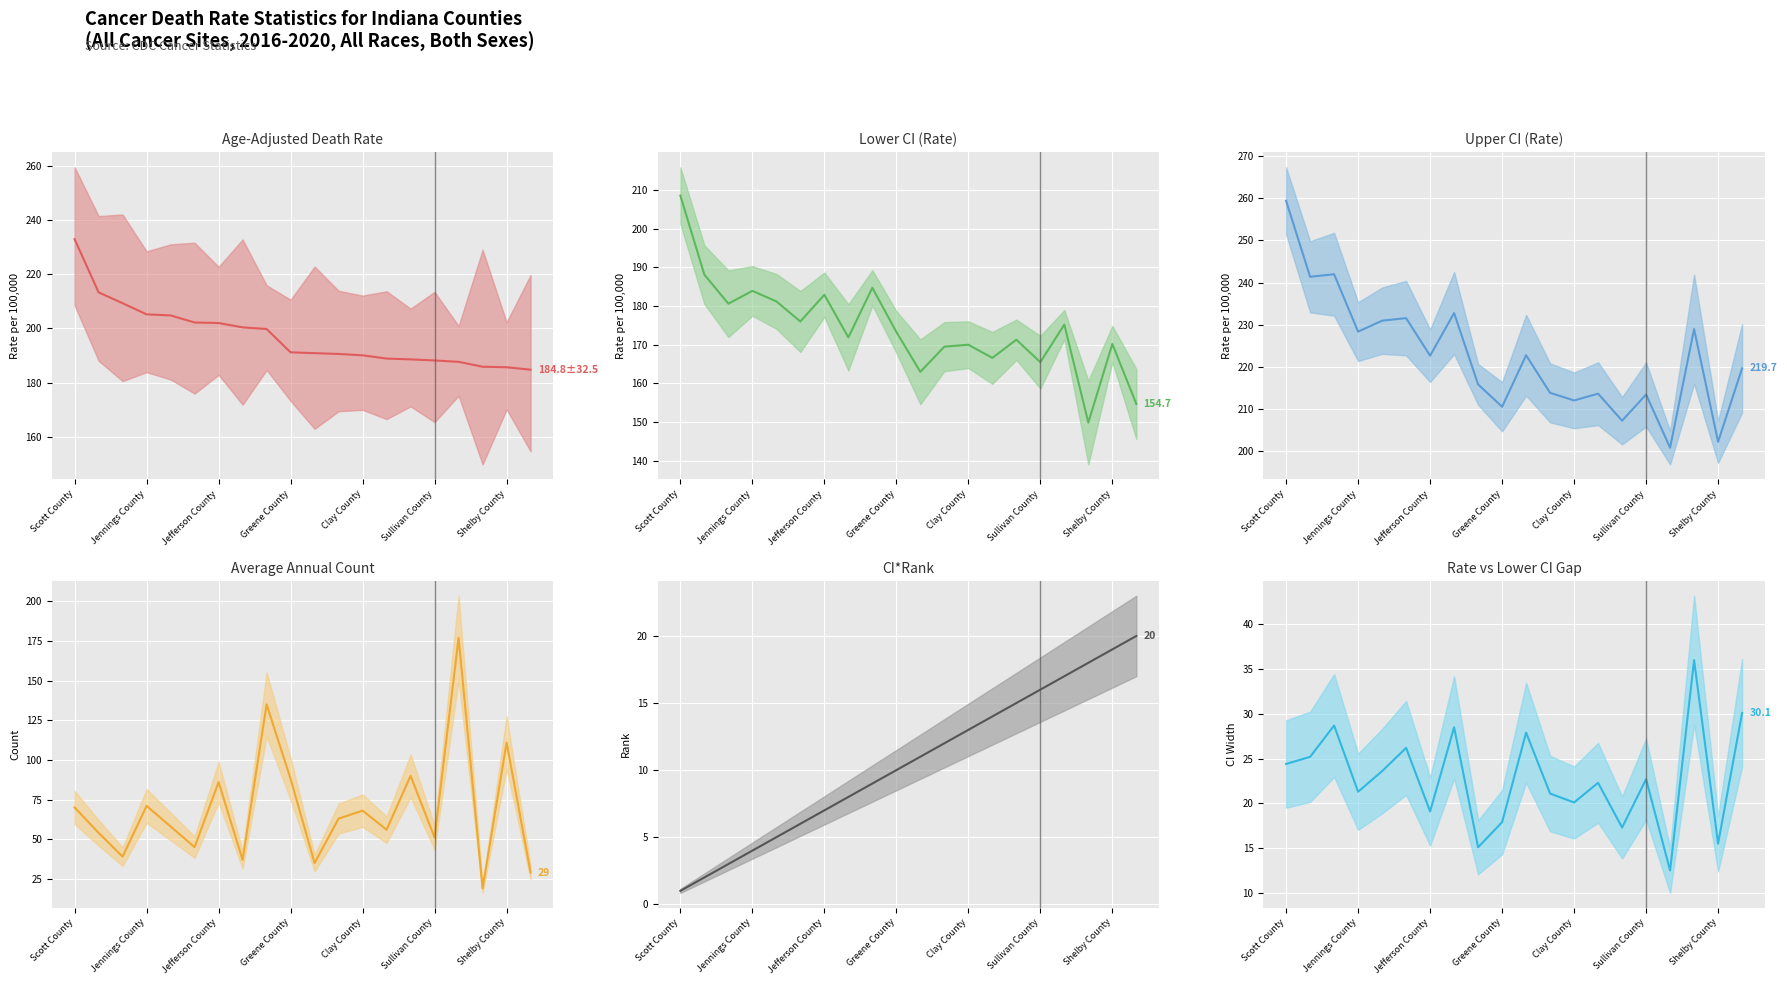

How many lines are shown in the chart?

6